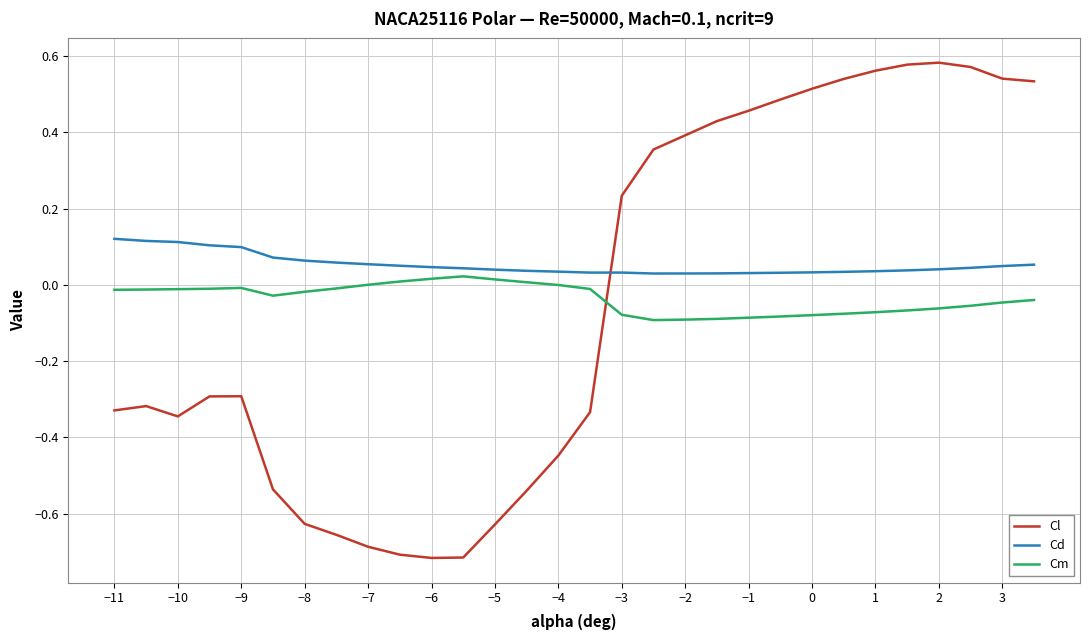

Which series has the largest range (max minus min)?

Cl